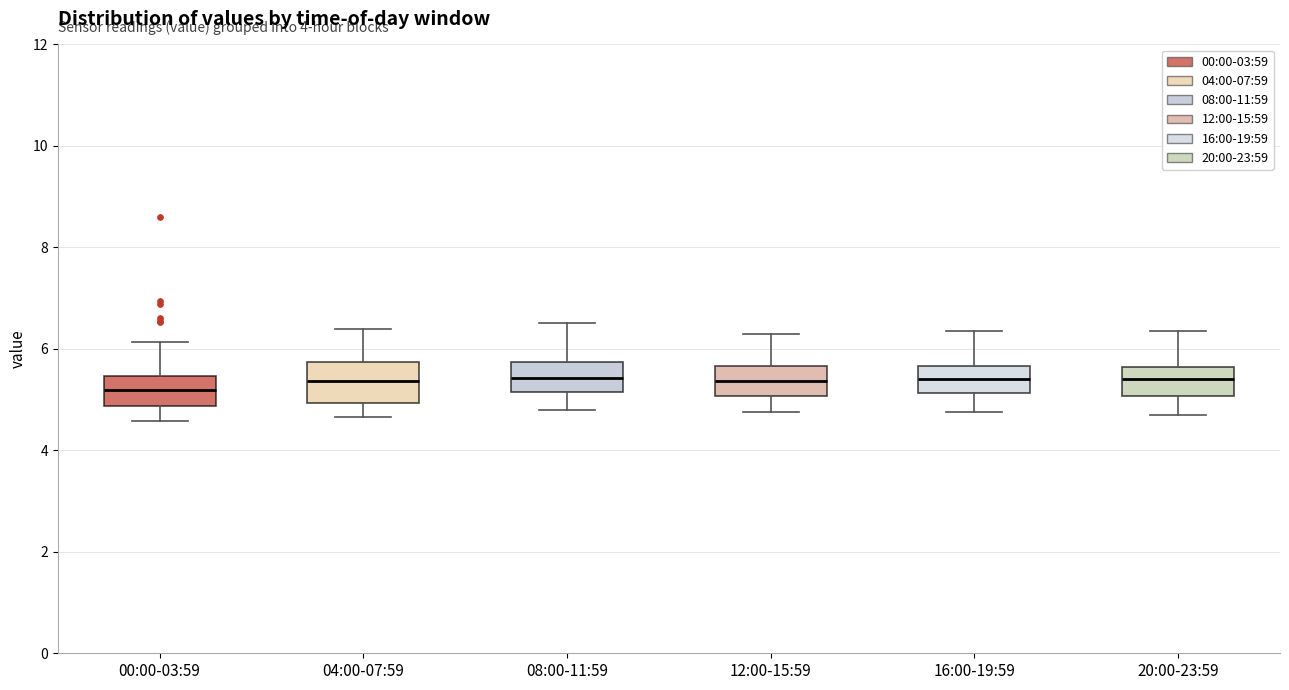

Which box is the tallest, from its lower edge to its upper edge?

04:00-07:59